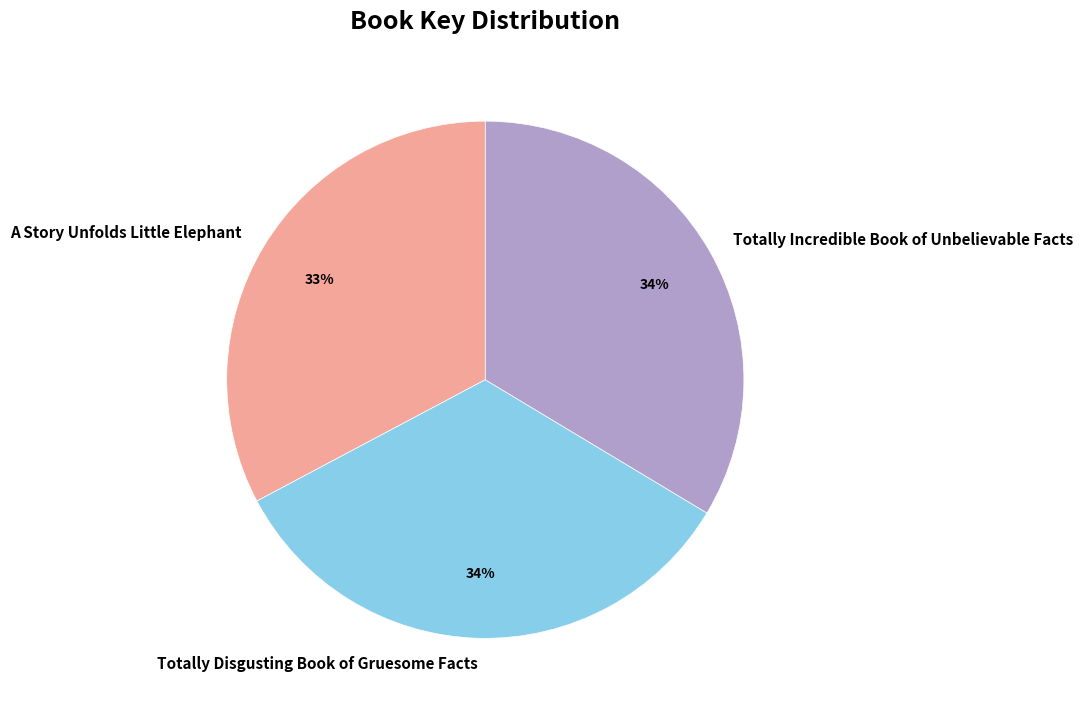

To the nearest percent, what is the difference between the largest and smallest slice percentages?

1%